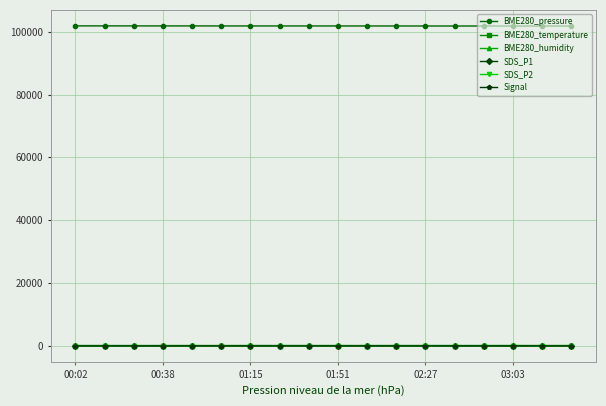

True or false: BME280_pressure and BME280_temperature intersect in this chart.

False